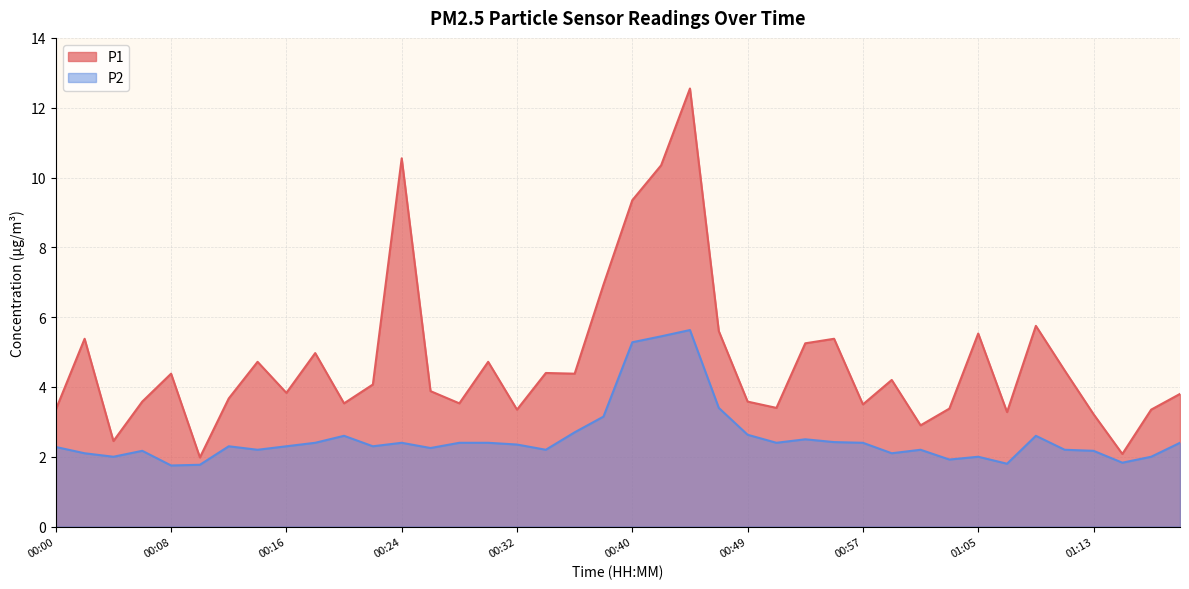

Where is the first local minimum for P1?

00:04